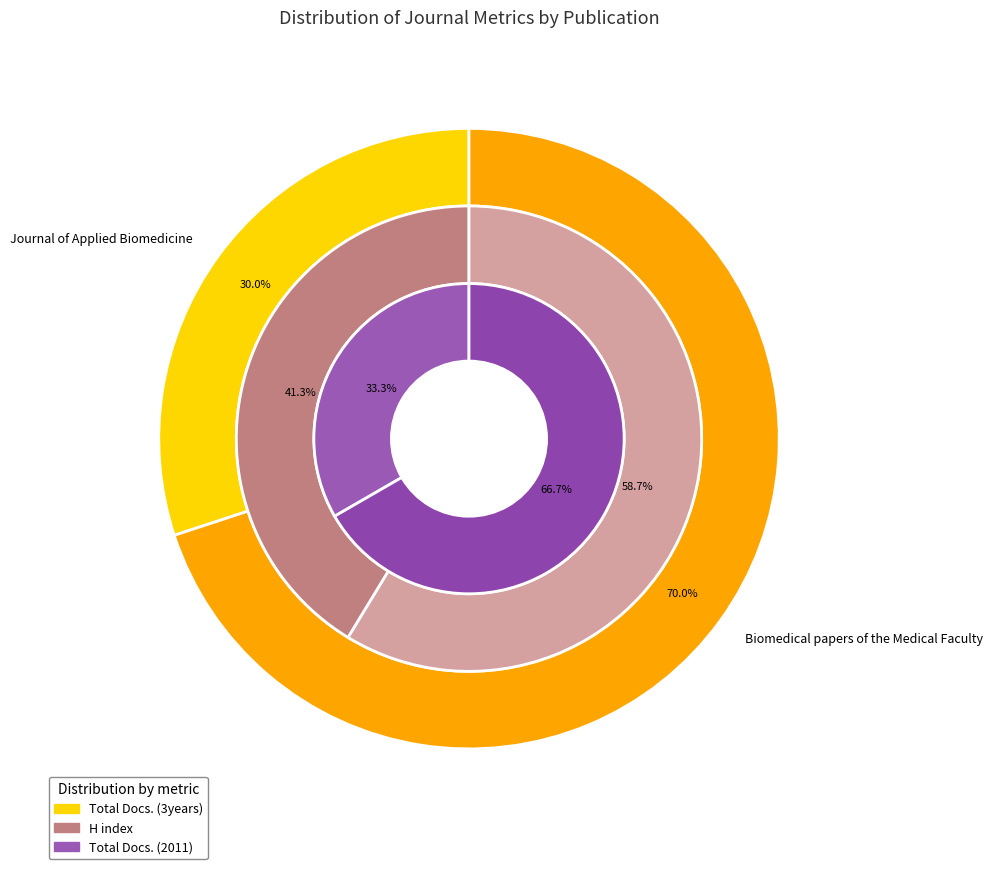

How many segments does this pie chart have?

2